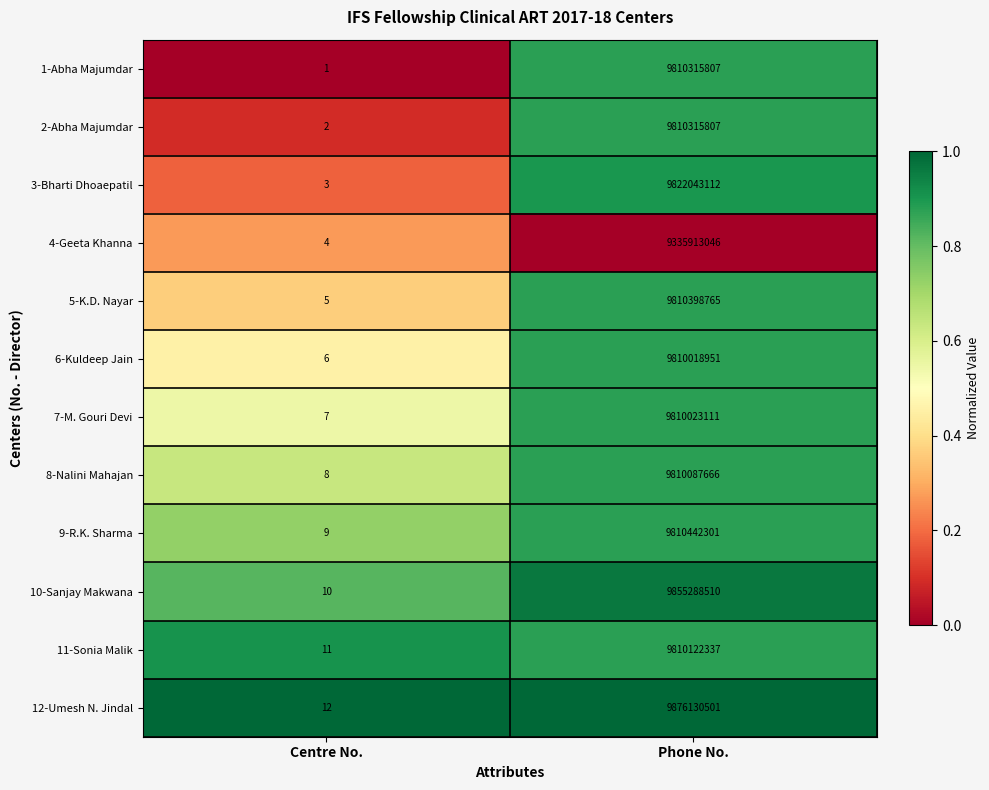

What is the greatest value displayed?

9876130501